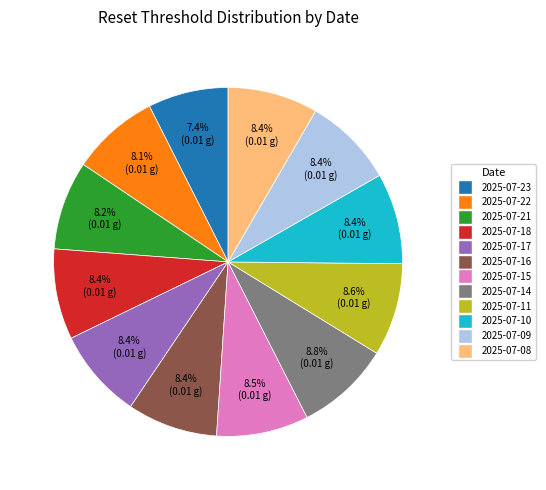

To the nearest percent, what portion does 2025-07-17 represent?

8%